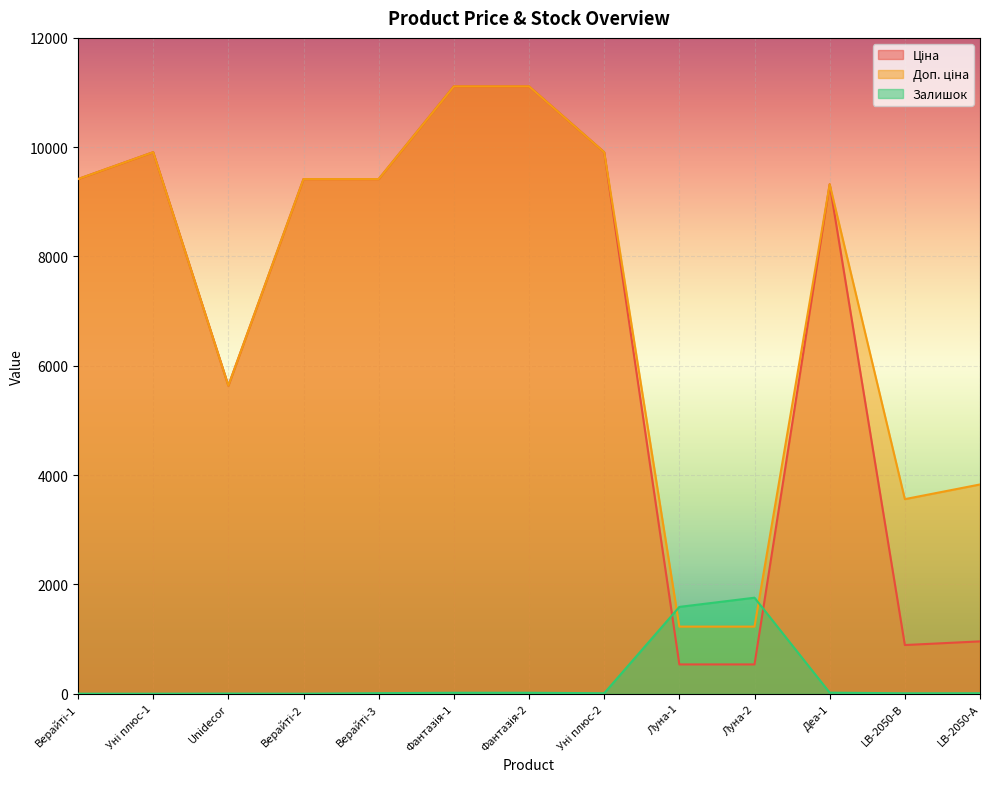

How many interior local valleys does the Доп. ціна series have?

2